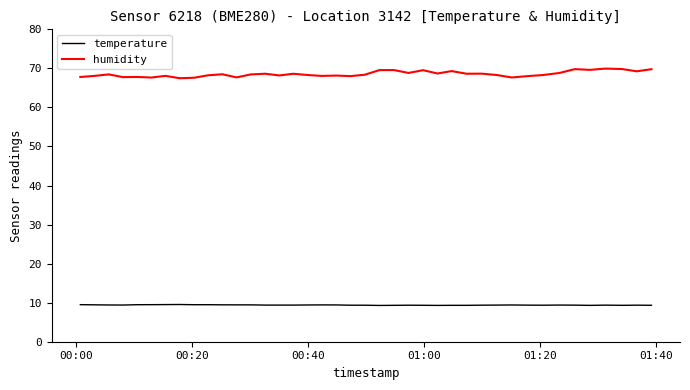

List the series in order of their overall mean, lowest first.

temperature, humidity